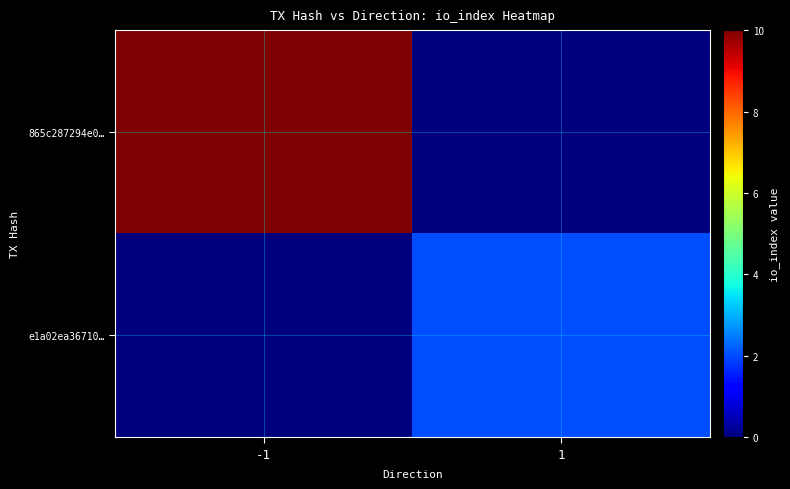

Rank the series at 1 from highest to lowest value.

e1a02ea36710…, 865c287294e0…